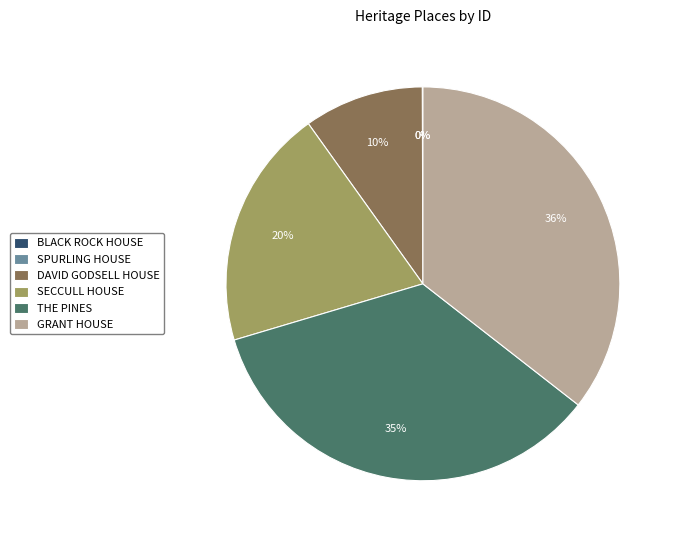

The DAVID GODSELL HOUSE slice represents 10% of the pie. True or false?

True